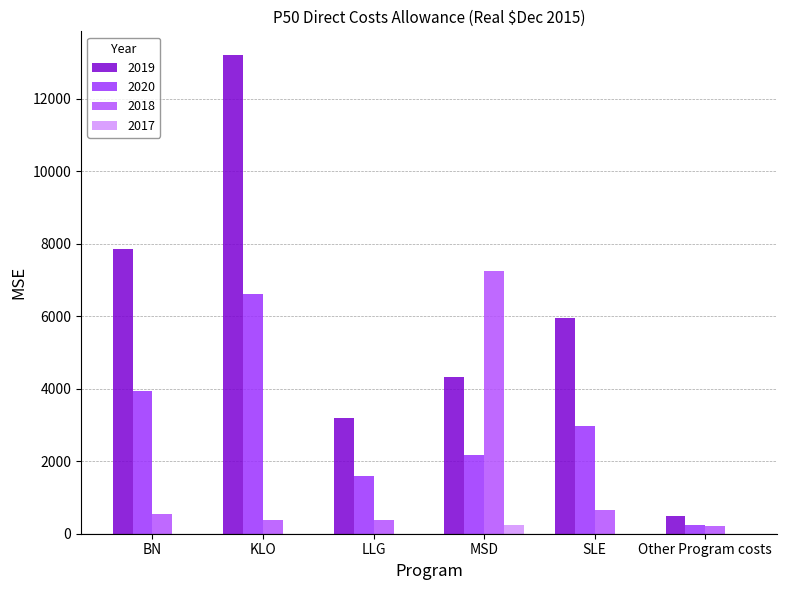

What are all the series names shown in the legend?

2019, 2020, 2018, 2017